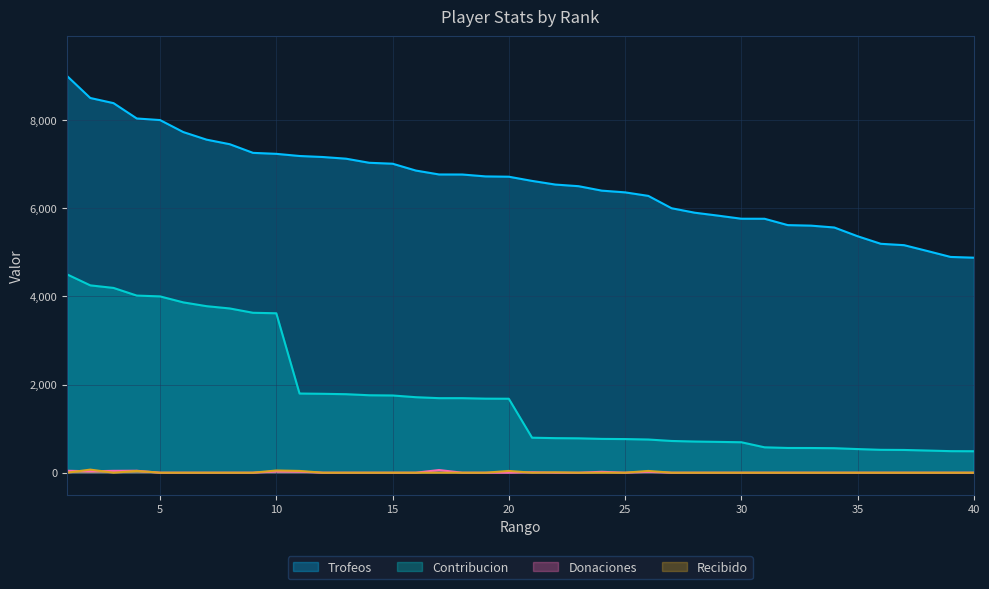

At which label does Donaciones reach its minimum?

5